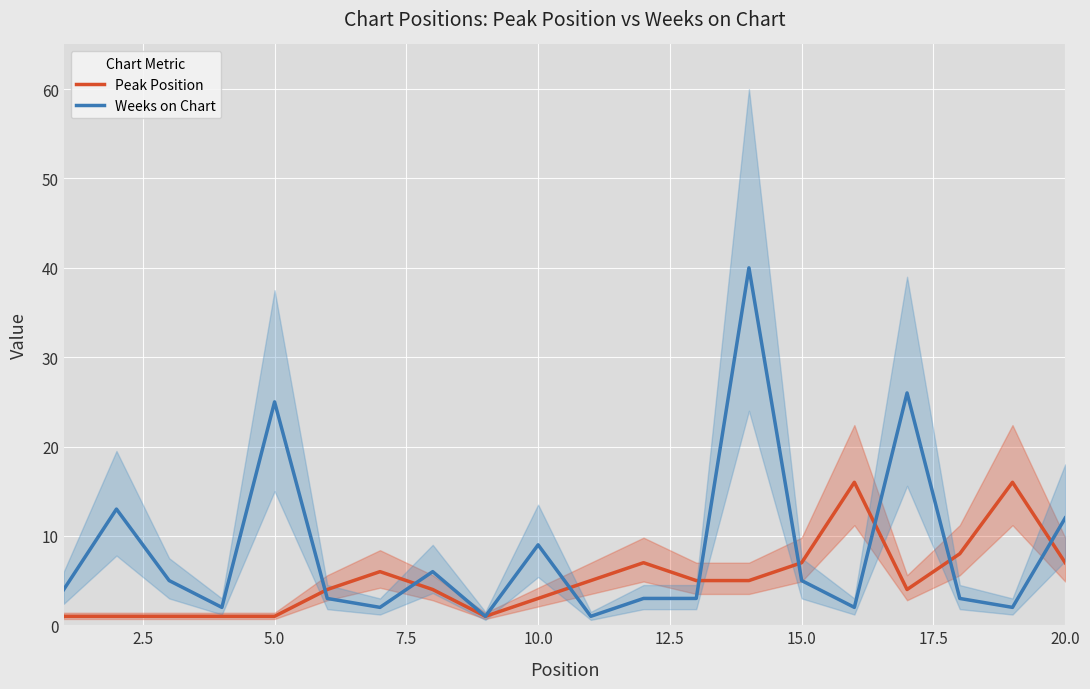

At which label is Weeks on Chart closest to 20?

5.0